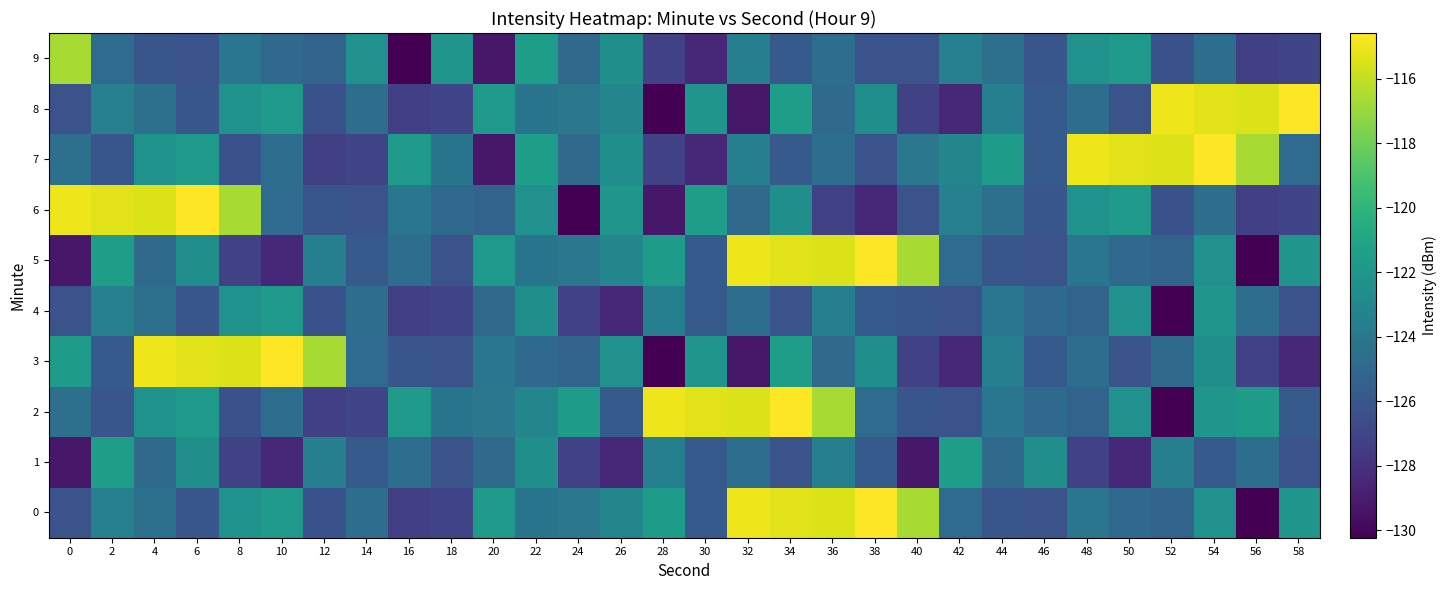

Count the number of data series in this chart.

10